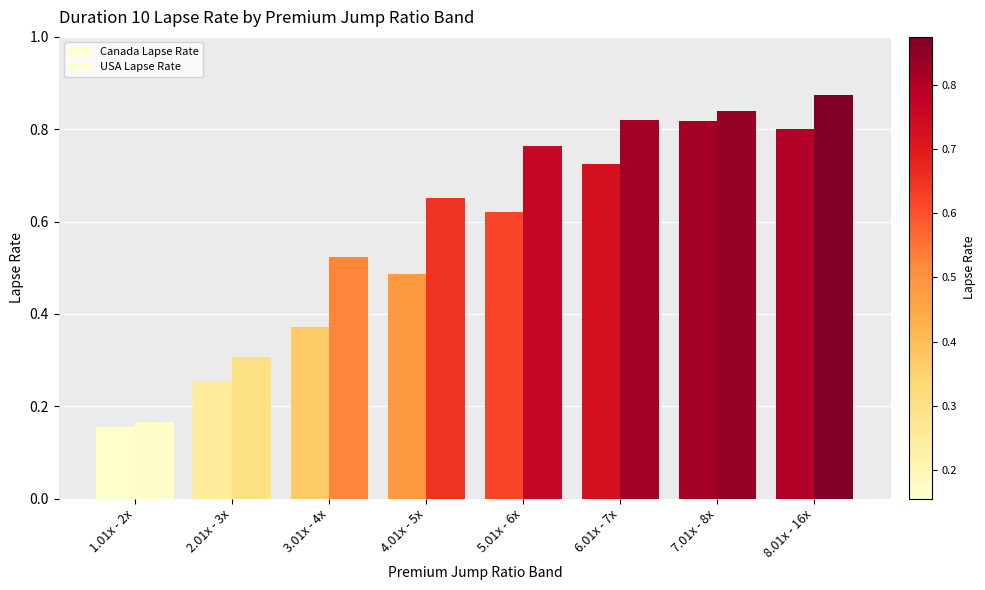

How many bars are there in total?

16